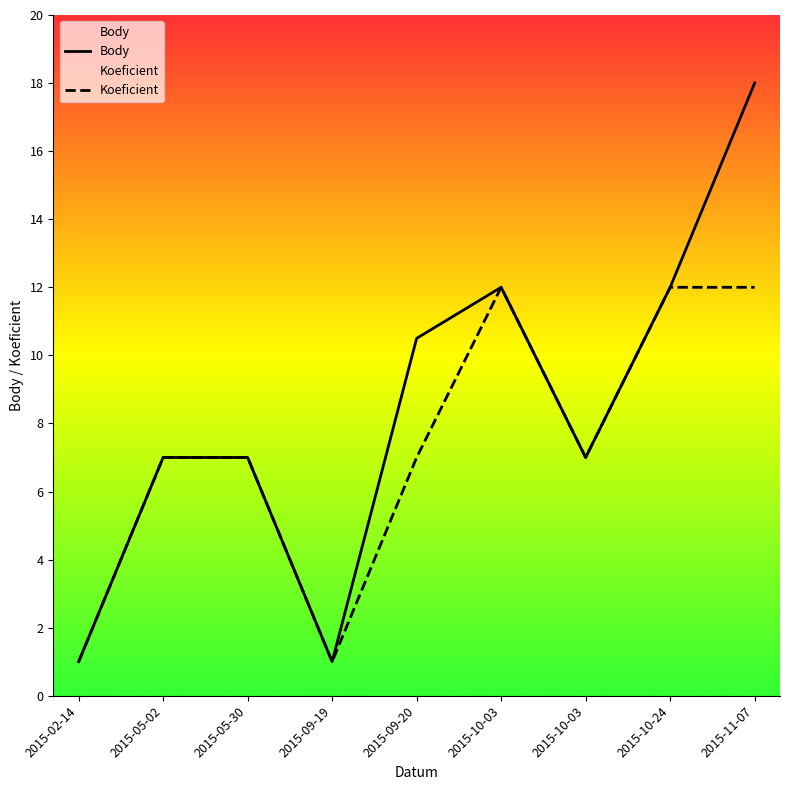

What is the value of the Koeficient point at the 2nd from the left?

7.0